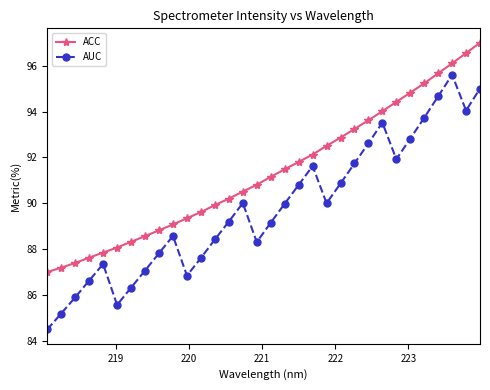

Which series has the largest total across all categories?

ACC